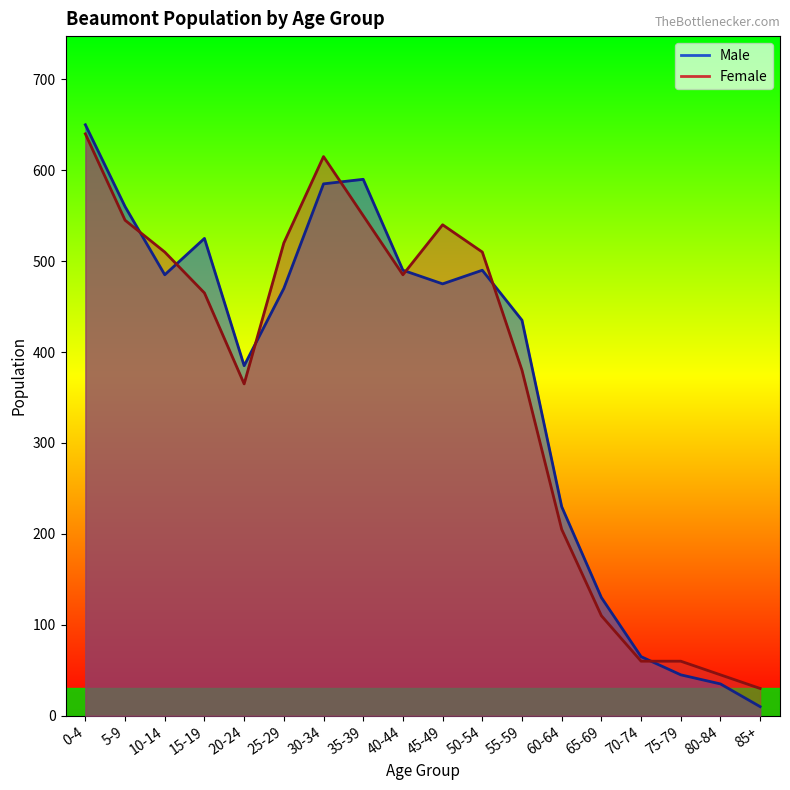

Between which two adjacent categories do Male and Female first intersect?

5-9 and 10-14